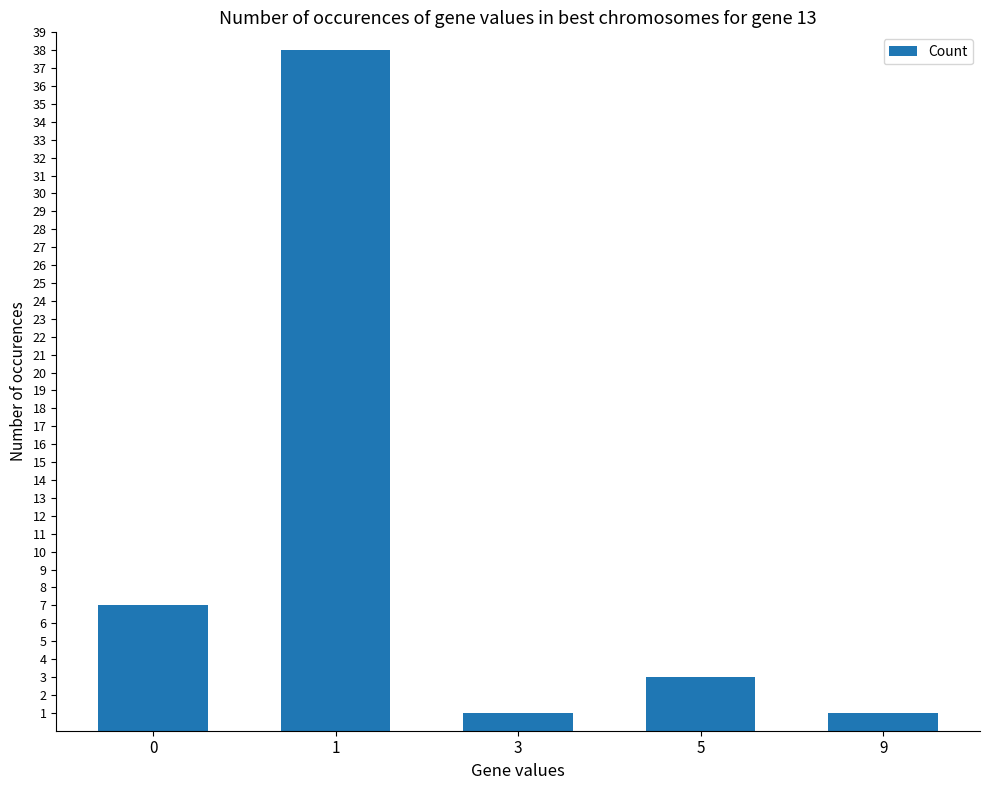

The chart shows a value of 1 at 3. True or false?

True